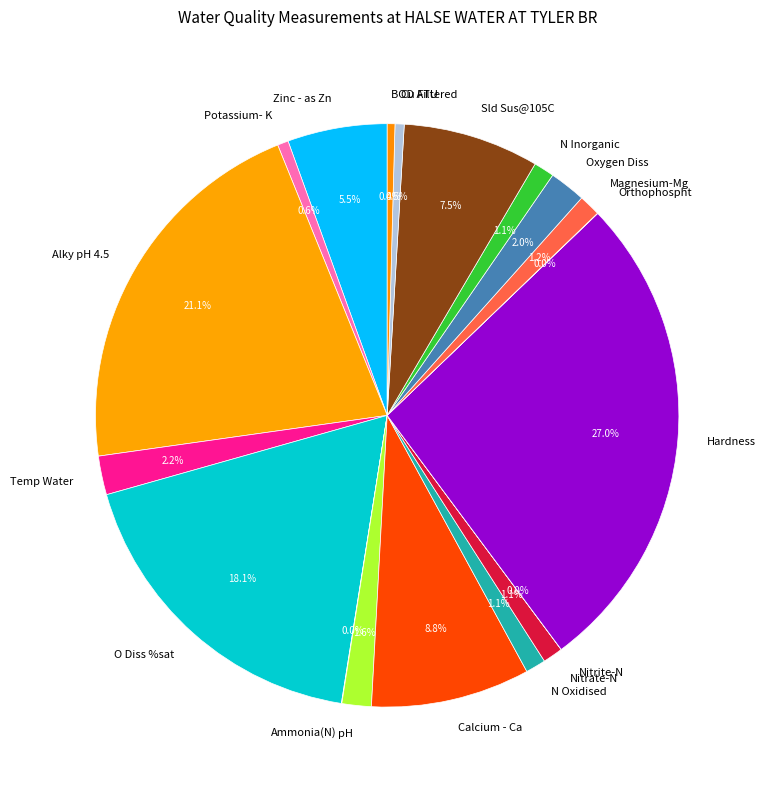

To the nearest percent, what portion does Nitrate-N represent?

1%